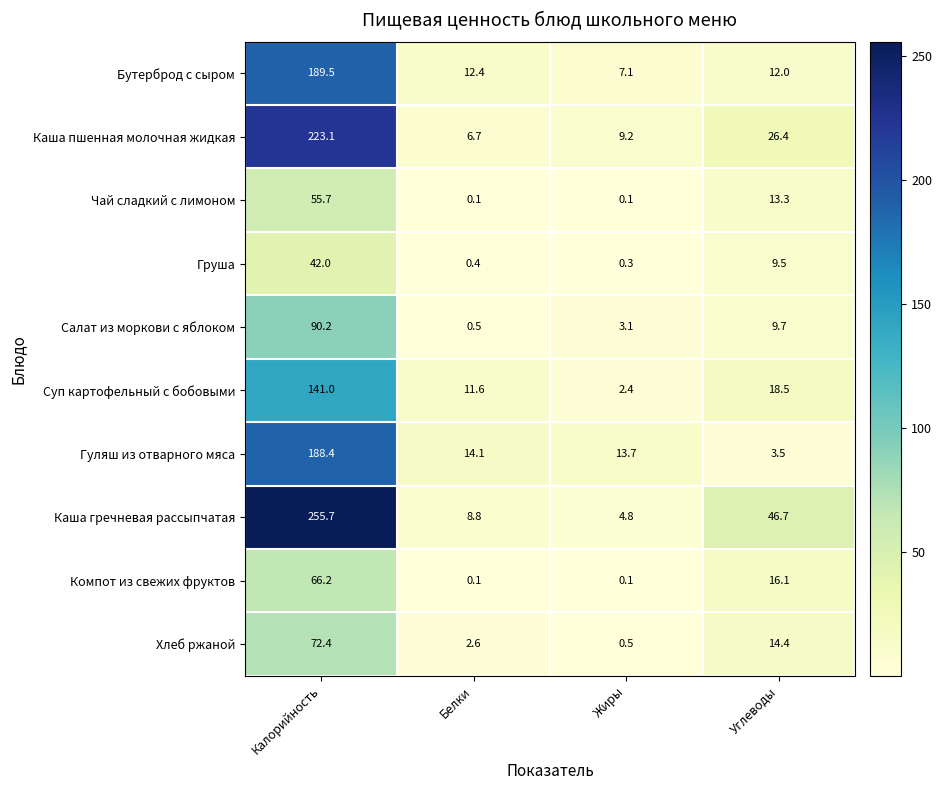

The Каша гречневая рассыпчатая series shows 8.8 at Белки. True or false?

True